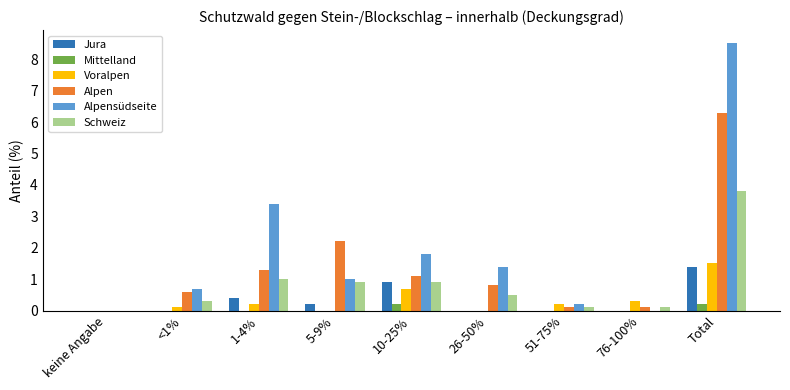

Which series has the largest total across all categories?

Alpensüdseite